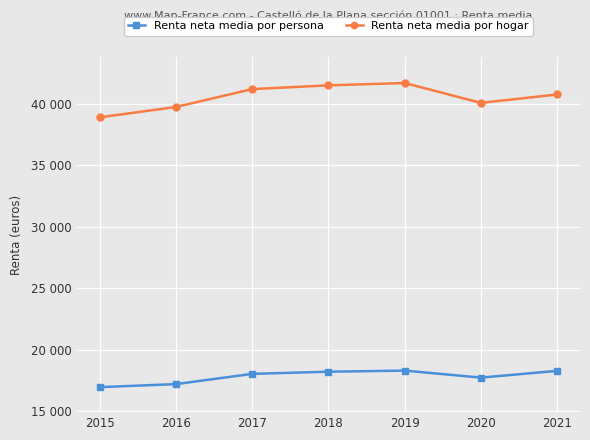

Is this an area chart (filled region under the line)?

No